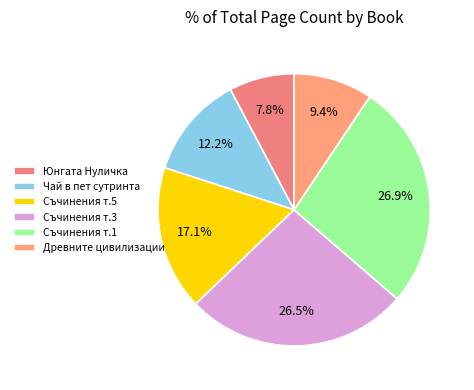

To the nearest percent, what is the average slice percentage?

17%